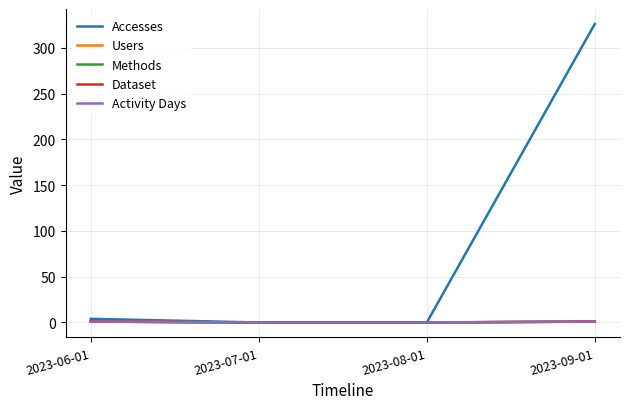

Does the chart have visible grid lines?

Yes